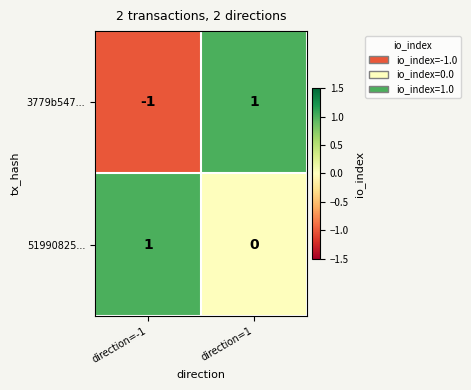

At how many categories does at least one series exceed 0?

2